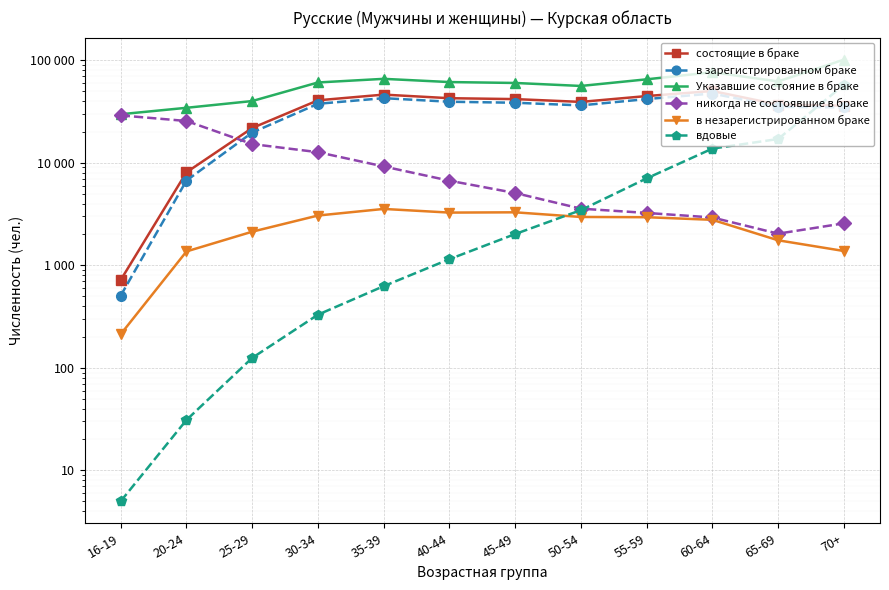

How many categories are shown in the chart?

12